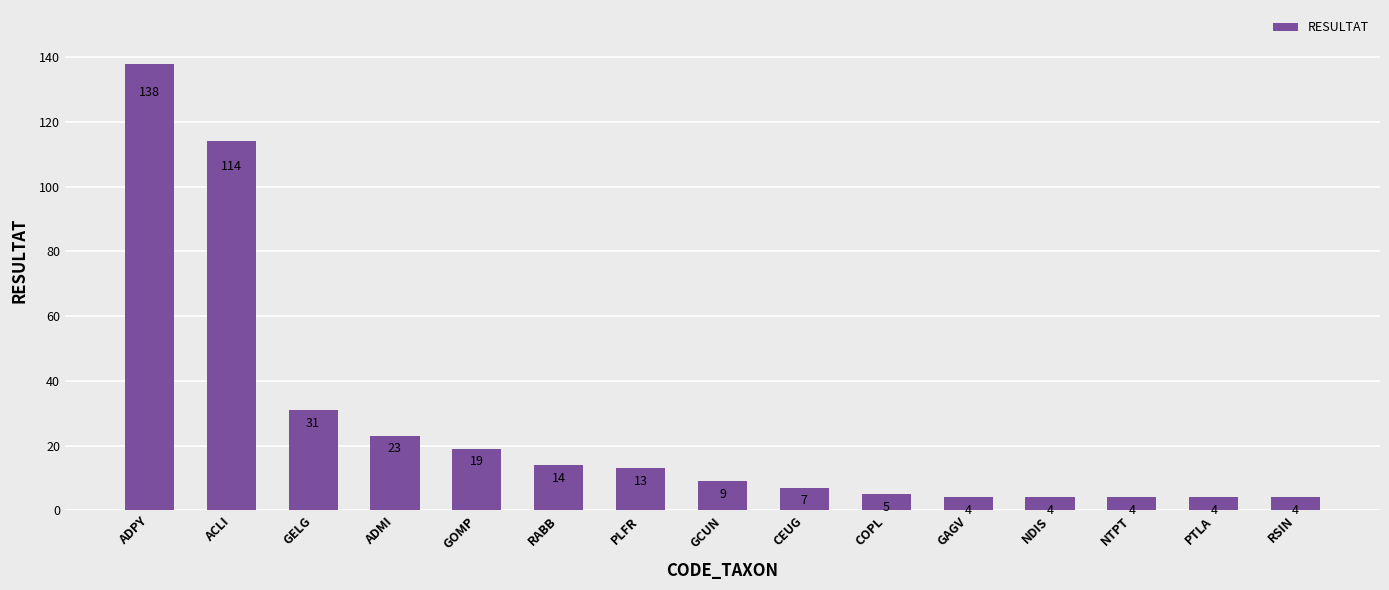

At which label is the value closest to 71?

GELG